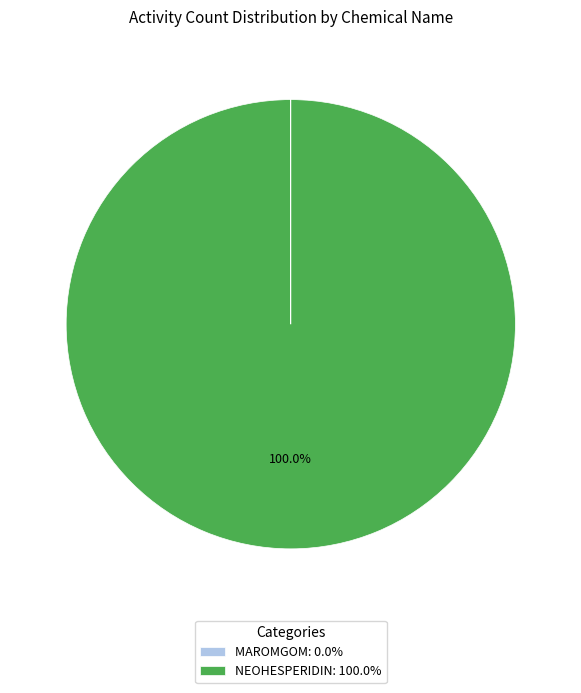

To the nearest percent, what is the difference between the largest and smallest slice percentages?

100%